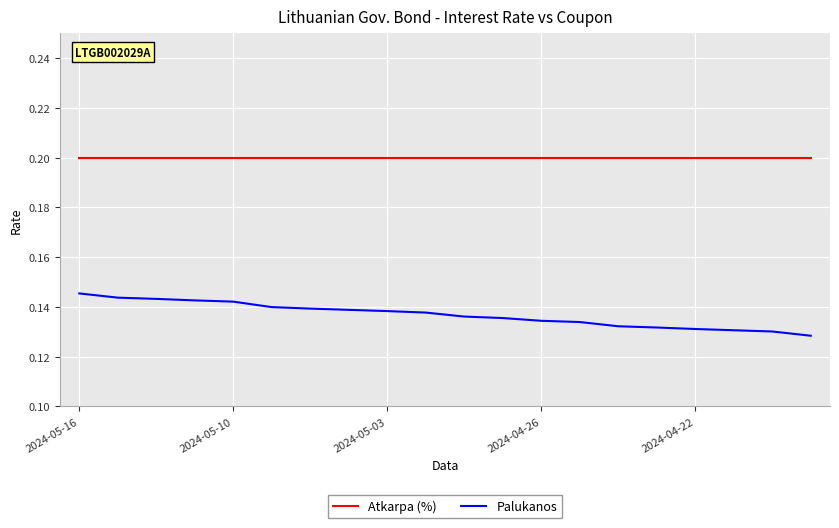

True or false: Palukanos and Atkarpa (%) intersect in this chart.

False